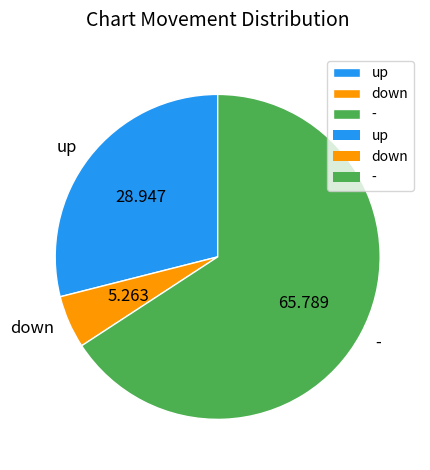

Between up and -, which is larger?

-